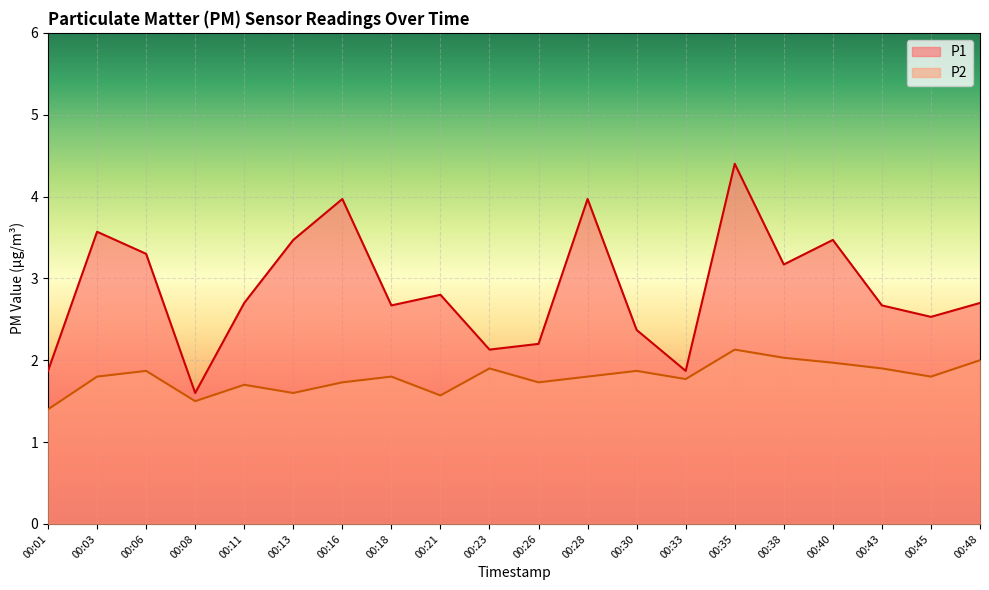

True or false: P1 has more than 2 interior local peaks.

True